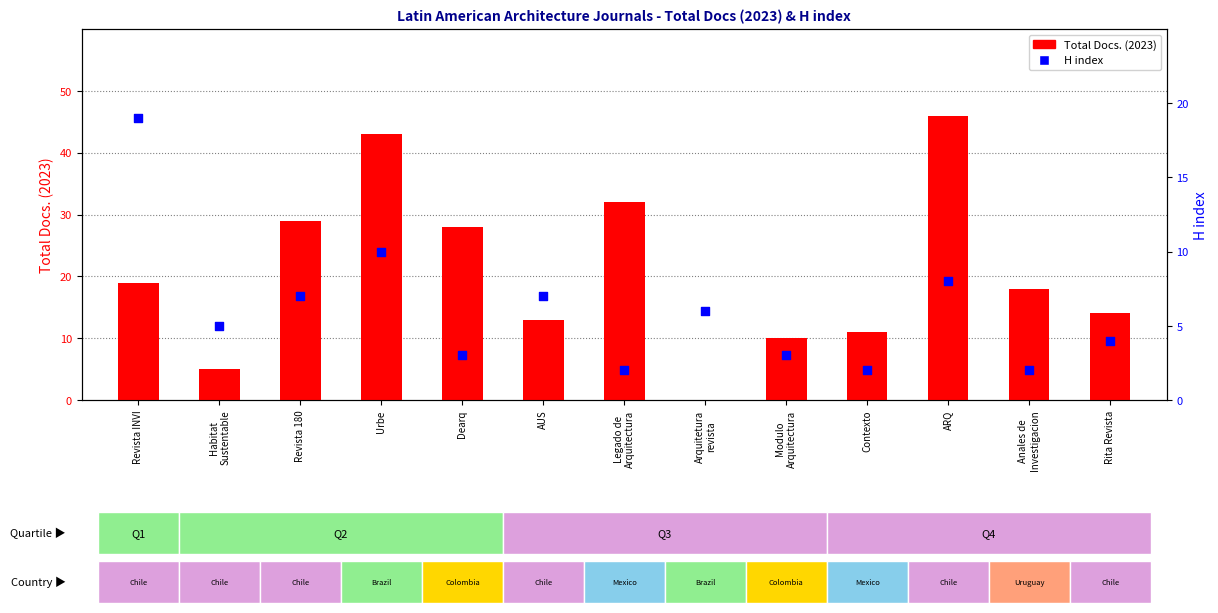

What is the total value across all series at Urbe?

53